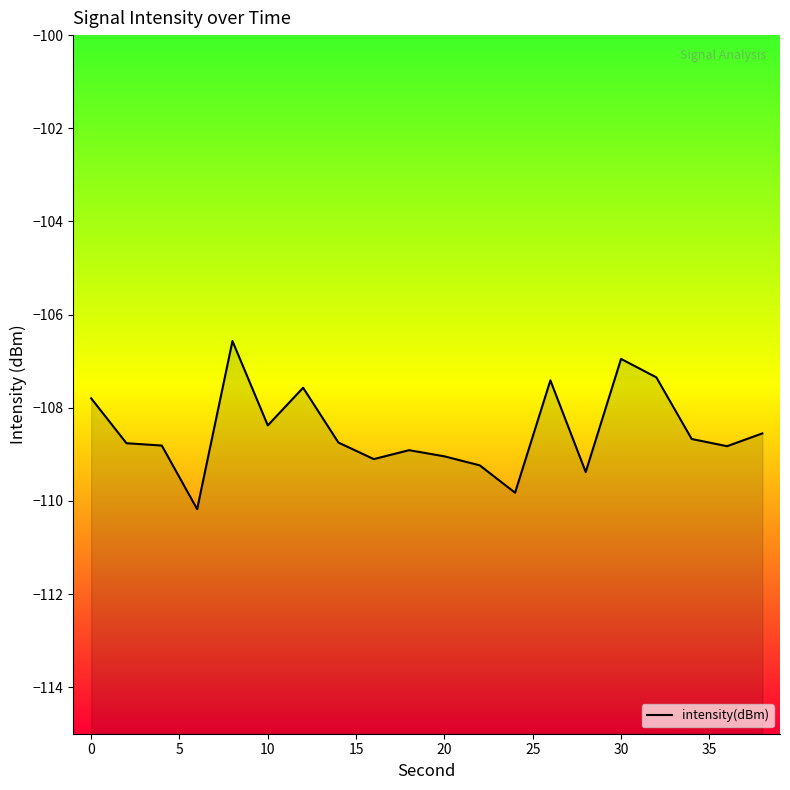

What is the smallest value displayed?

-110.2